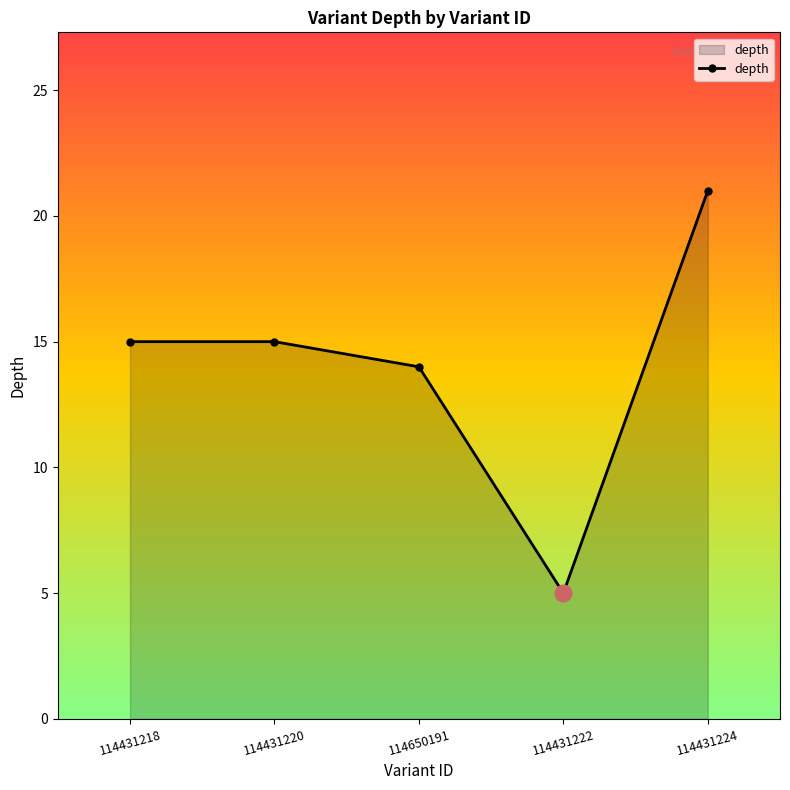

At which category does the data reach its first local valley?

114431222